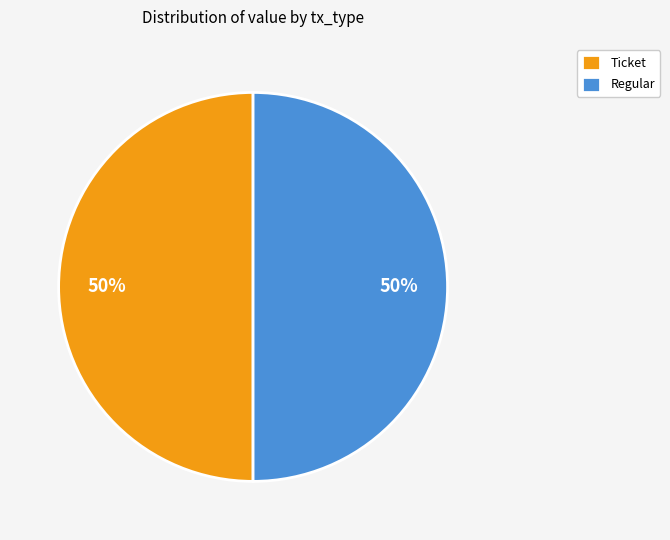

How many segments does this pie chart have?

2